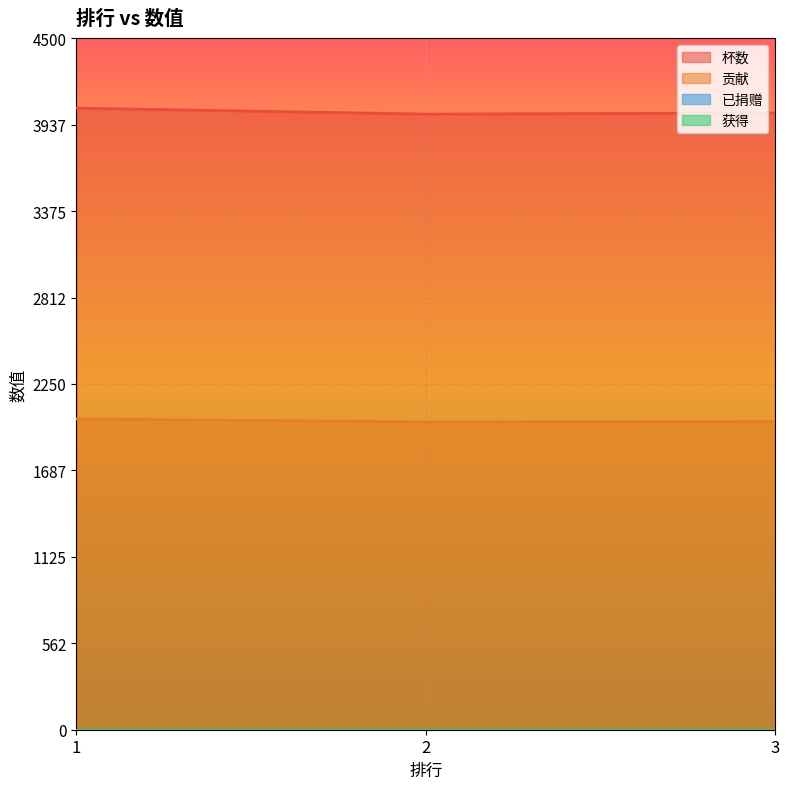

Rank the series at 1 from highest to lowest value.

杯数, 贡献